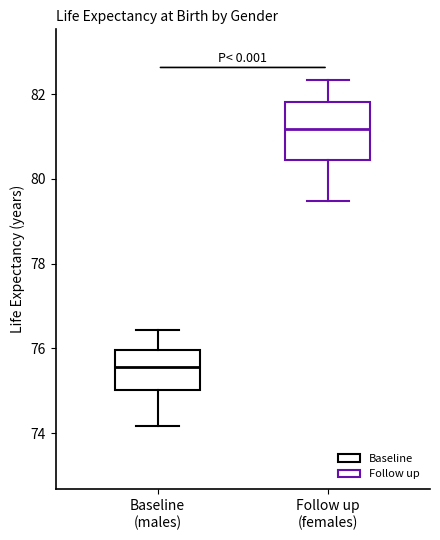

Where does the upper whisker of the box for Baseline (males) end on the y-axis? The values are not printed on the chart, so give them approximately, as read against the axis.

76.4